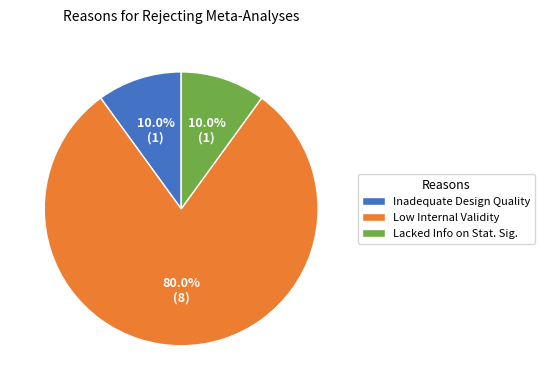

What percentage is the Low Internal Validity slice, to the nearest percent?

80%